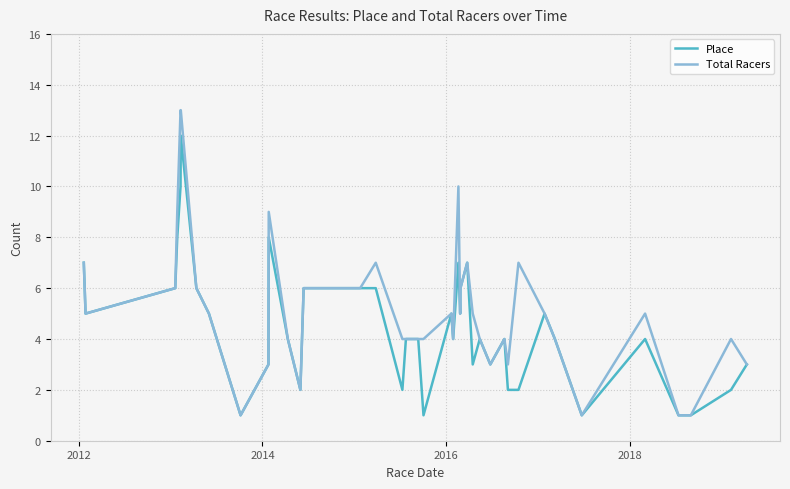

Which series has the largest range (max minus min)?

Total Racers